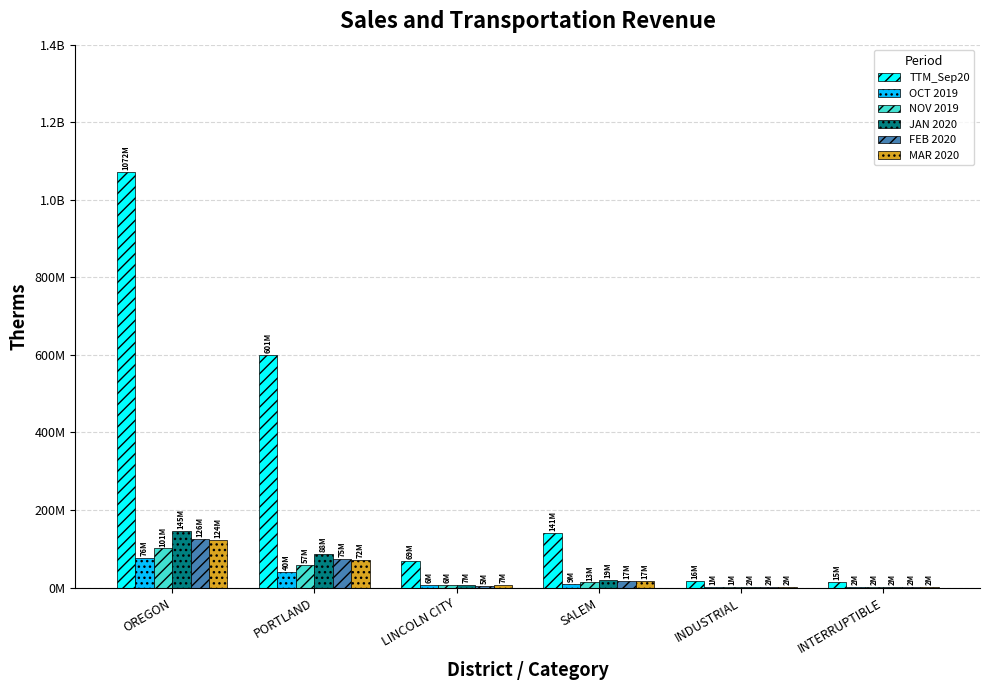

Are the bars grouped side by side (vs. stacked)?

Yes